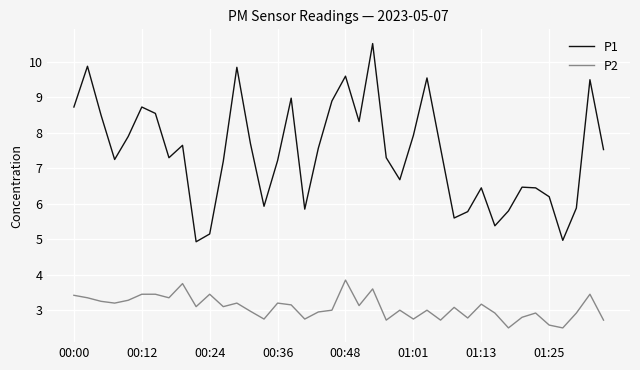

Which series has the largest total across all categories?

P1